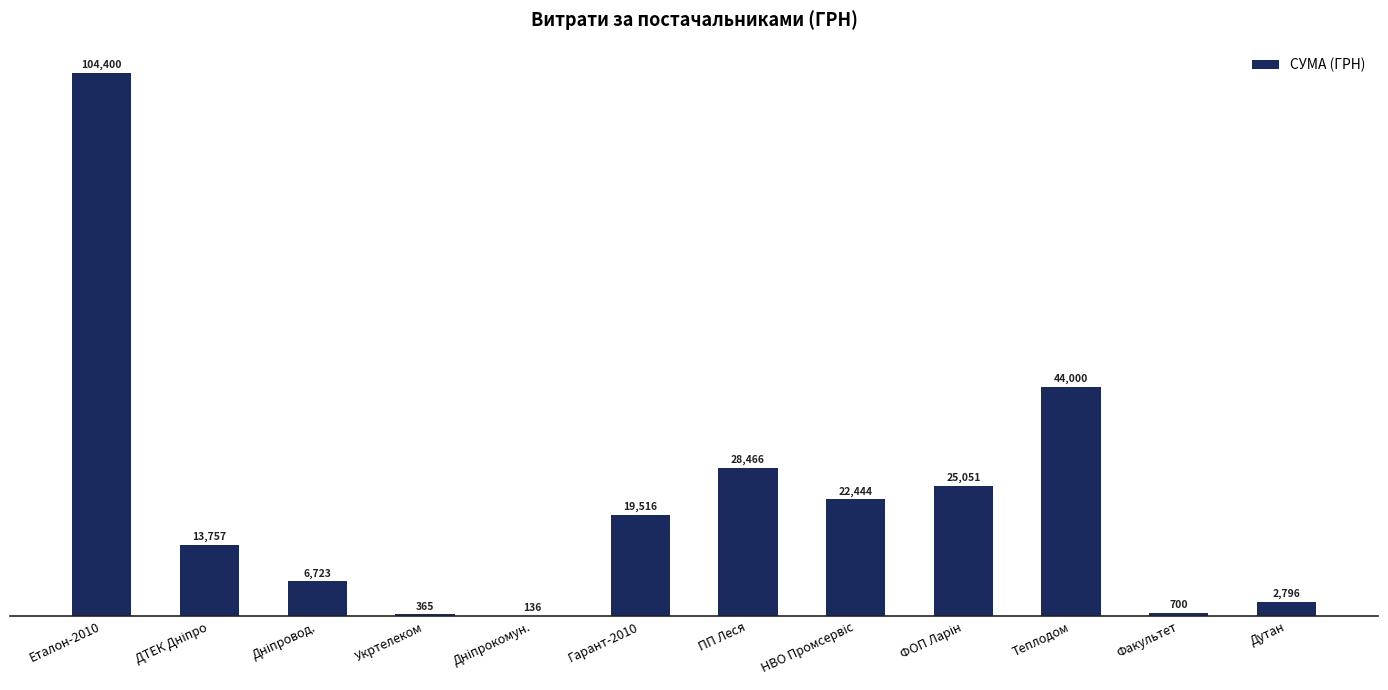

True or false: the data shows 28465.7 at ПП Леся.

True